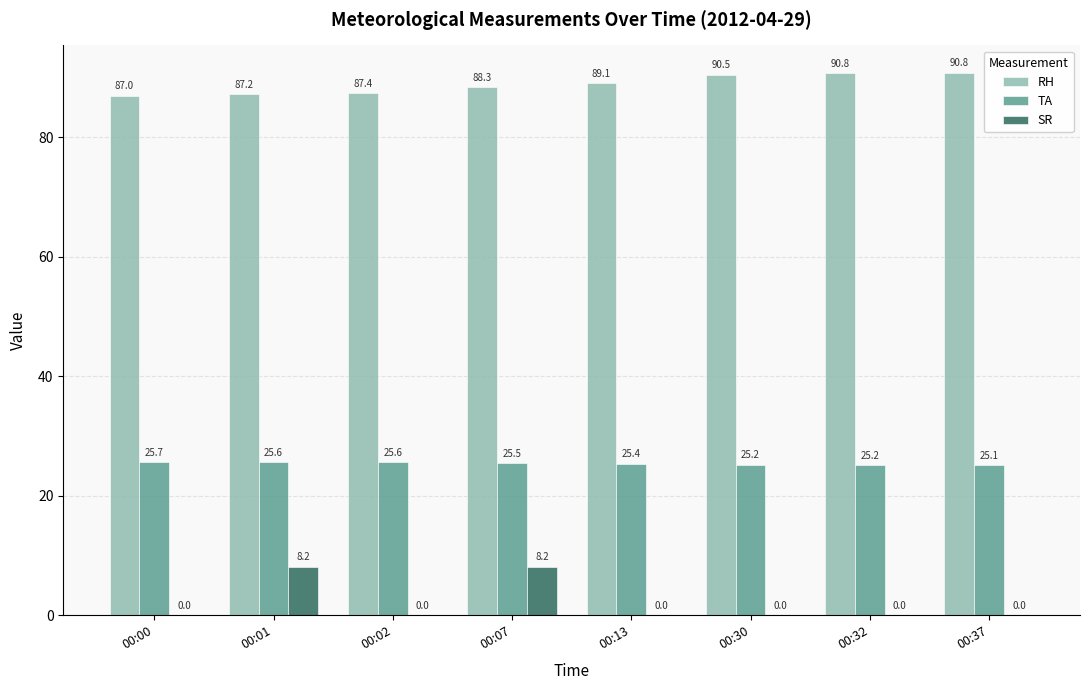

Which series has the largest total across all categories?

RH